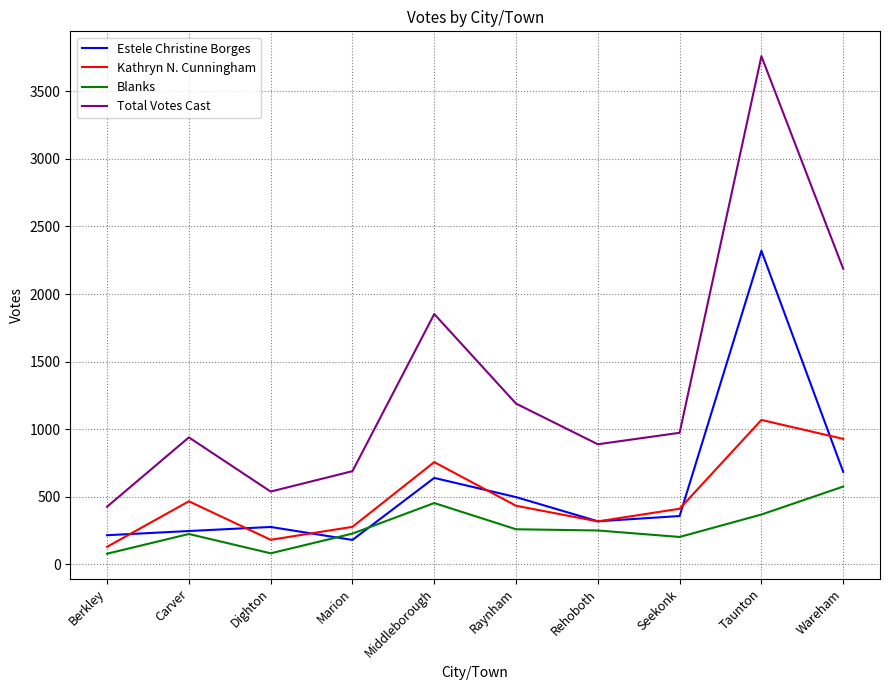

Which series has the largest total across all categories?

Total Votes Cast